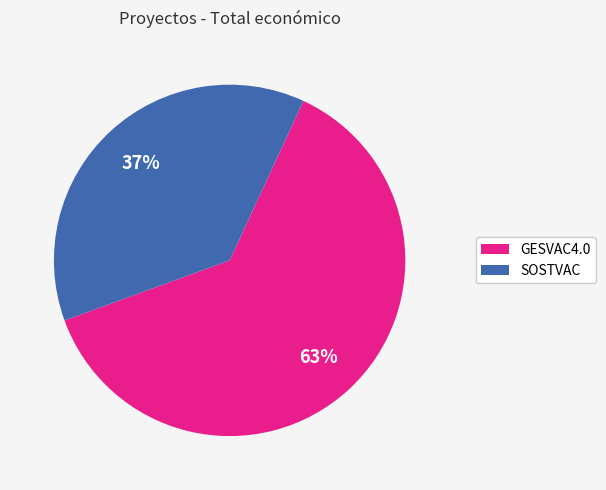

To the nearest percent, what is the combined percentage of SOSTVAC and GESVAC4.0?

100%